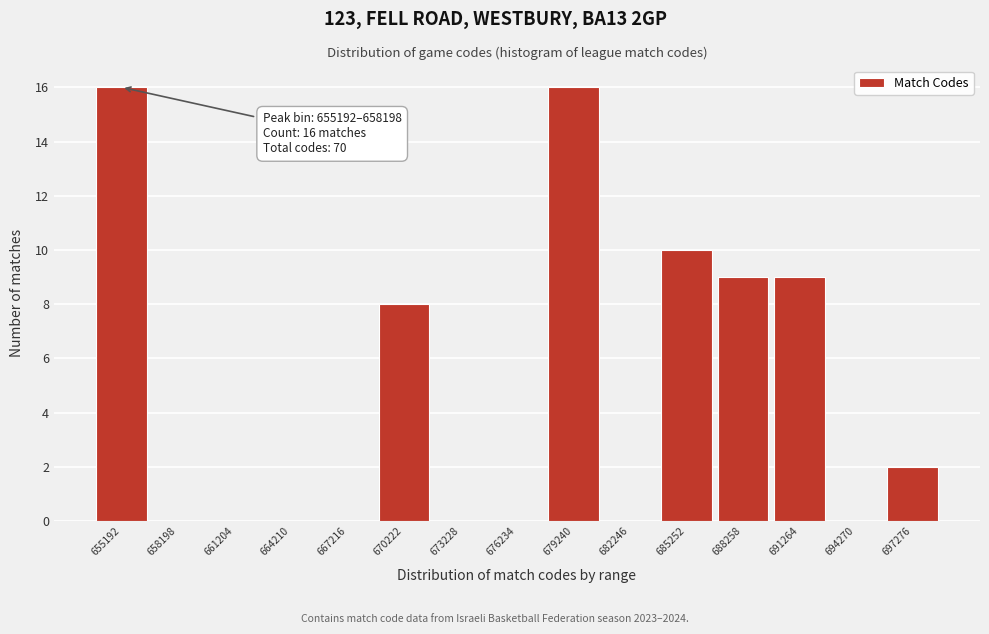

Reading left to right, list all the values displayed in this chart.

655192=16	658198=0	661204=0	664210=0	667216=0	670222=8	673228=0	676234=0	679240=16	682246=0	685252=10	688258=9	691264=9	694270=0	697276=2